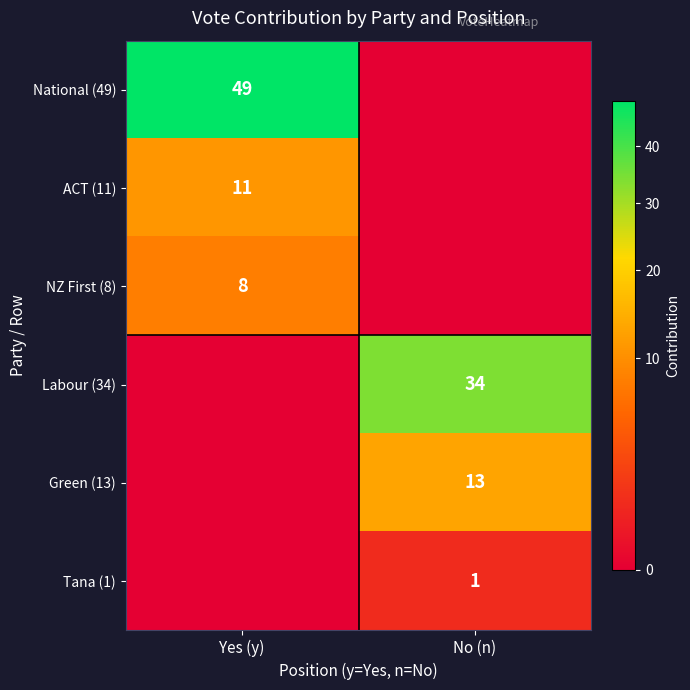

True or false: Tana (1) has a value of 1 at No (n).

True